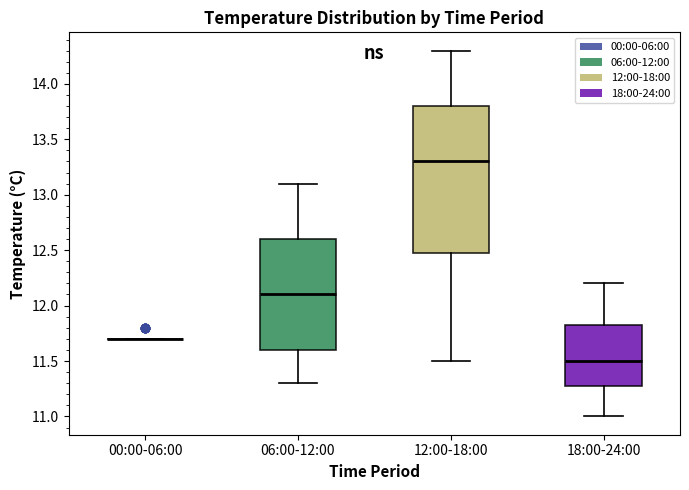

Where does the median line of the box for 18:00-24:00 sit on the y-axis? The values are not printed on the chart, so give them approximately, as read against the axis.

11.50